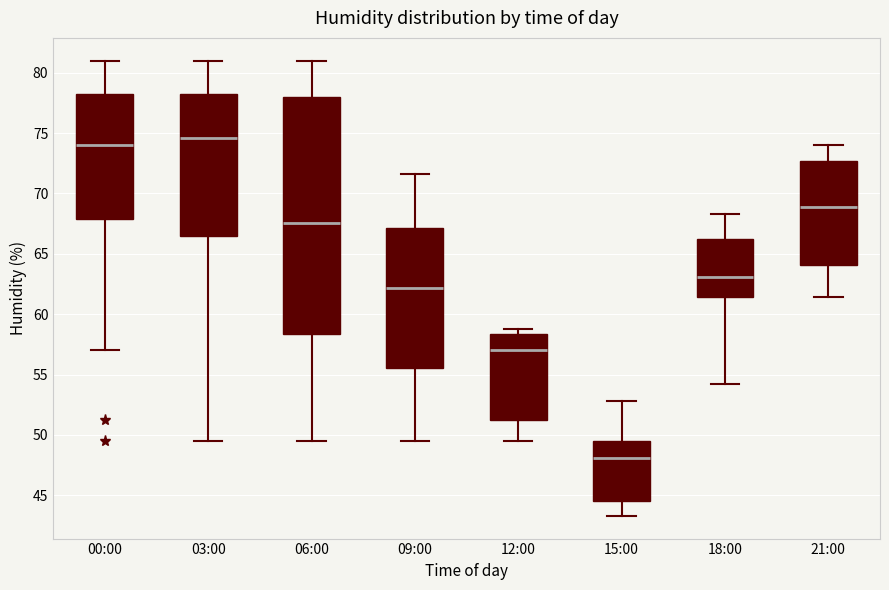

Where does the median line of the box for 15:00 sit on the y-axis? The values are not printed on the chart, so give them approximately, as read against the axis.

48.0